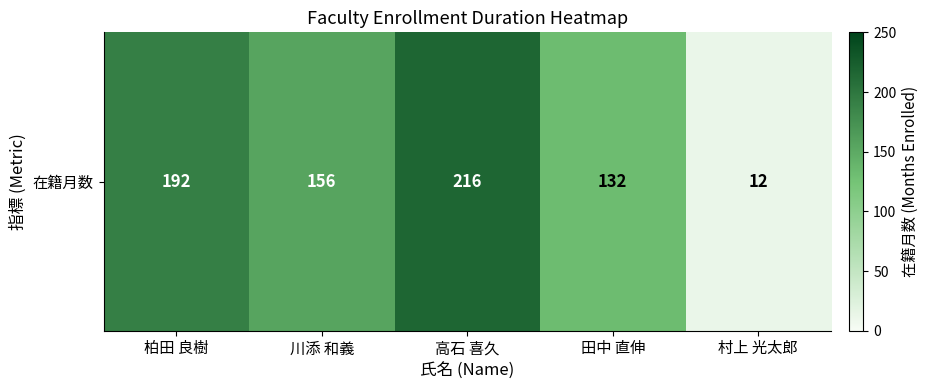

The chart shows a value of 64 at 田中 直伸. True or false?

False